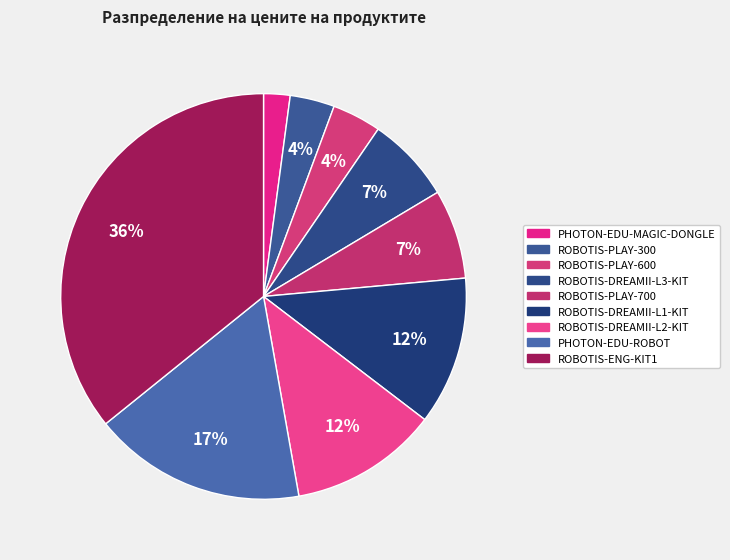

Between PHOTON-EDU-ROBOT and ROBOTIS-PLAY-700, which is larger?

PHOTON-EDU-ROBOT